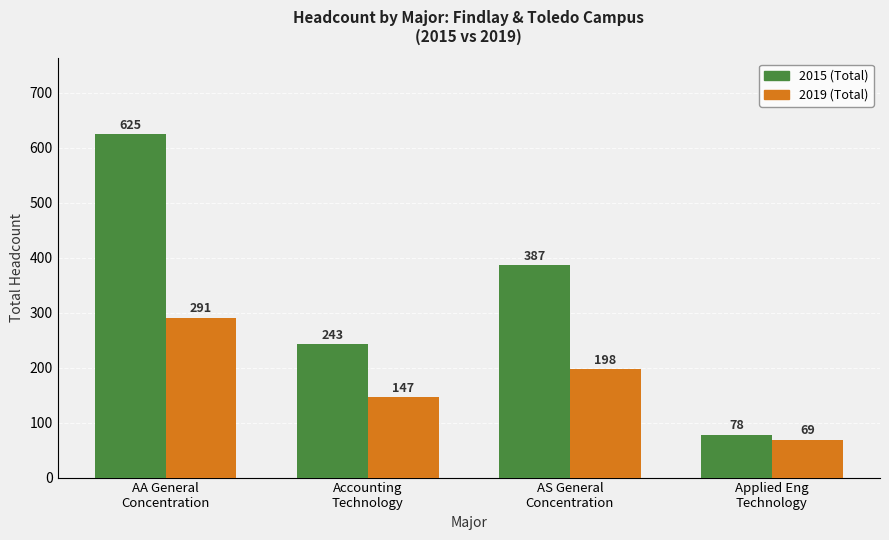

Which series has the largest total across all categories?

2015 (Total)